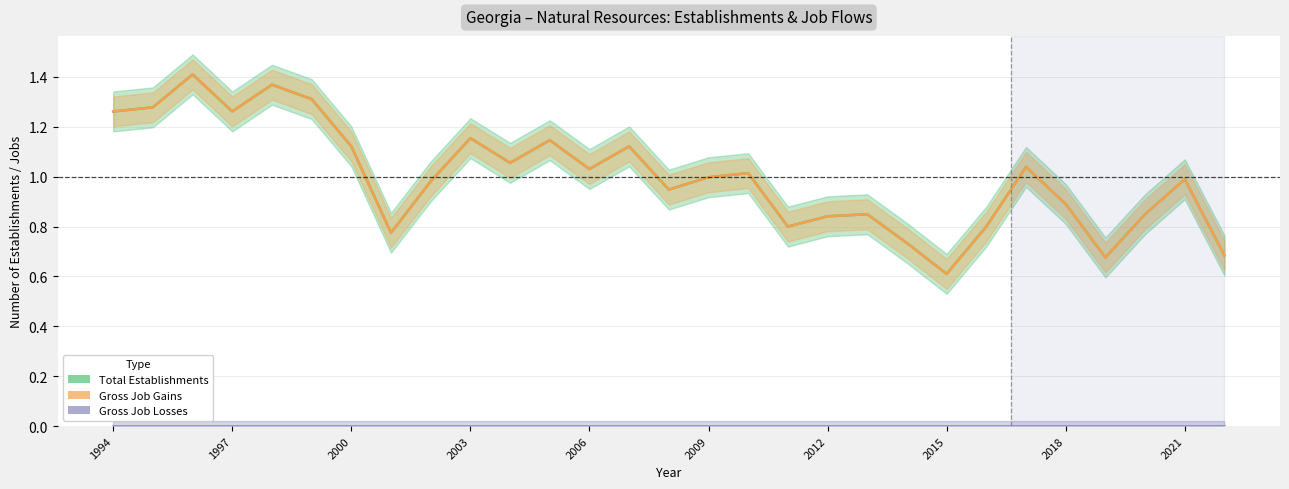

Is this an area chart (filled region under the line)?

No